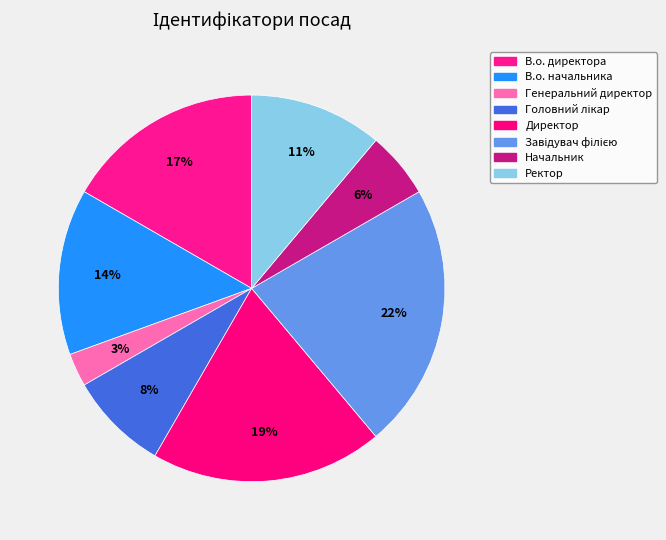

To the nearest percent, what is the difference between the Головний лікар and Ректор slice percentages?

3%